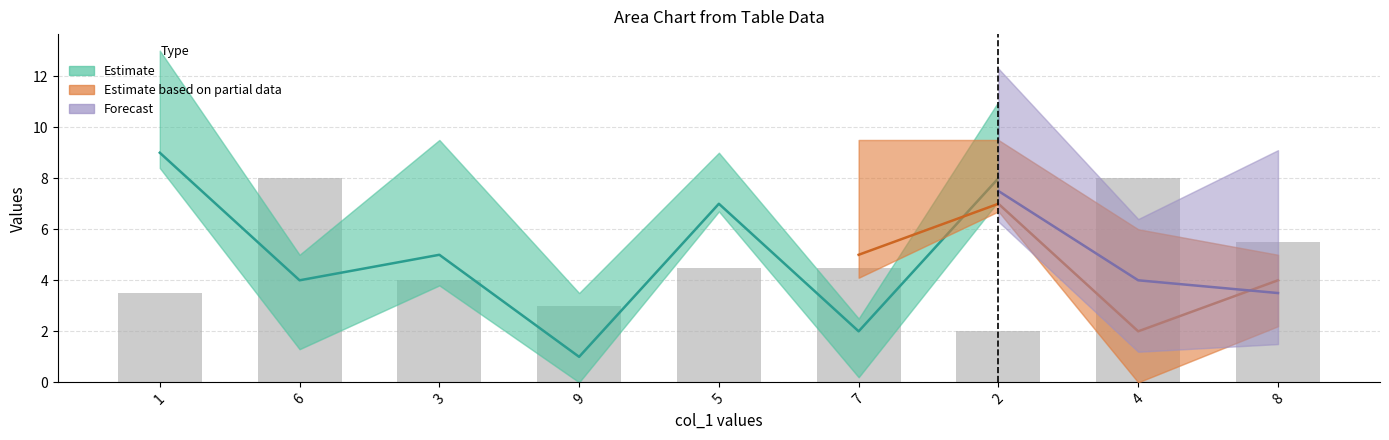

True or false: col_9 has a value of 3 at 2.

False